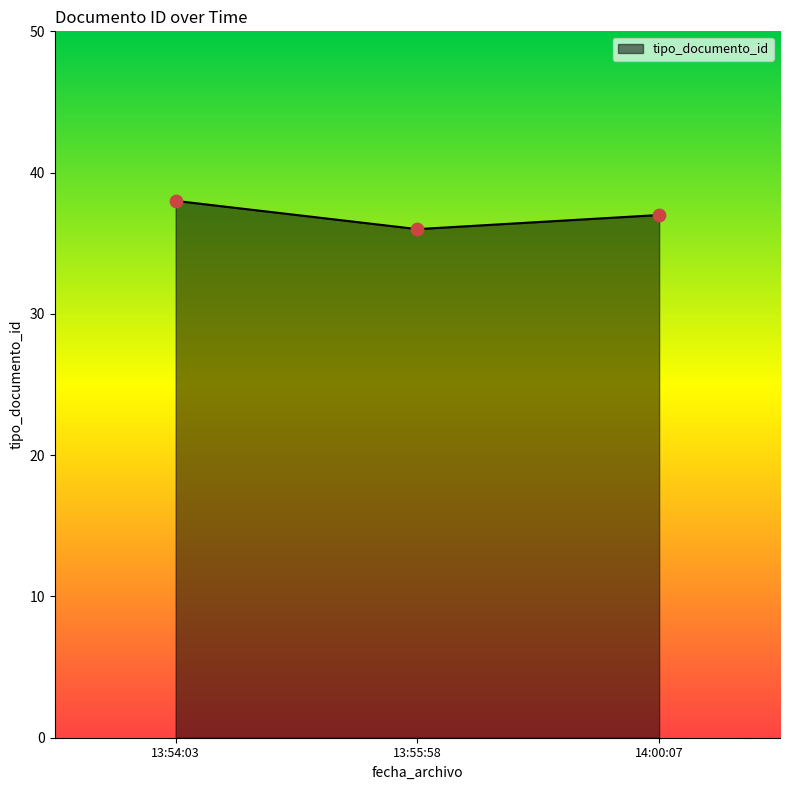

Which has a higher value, 13:54:03 or 14:00:07?

13:54:03